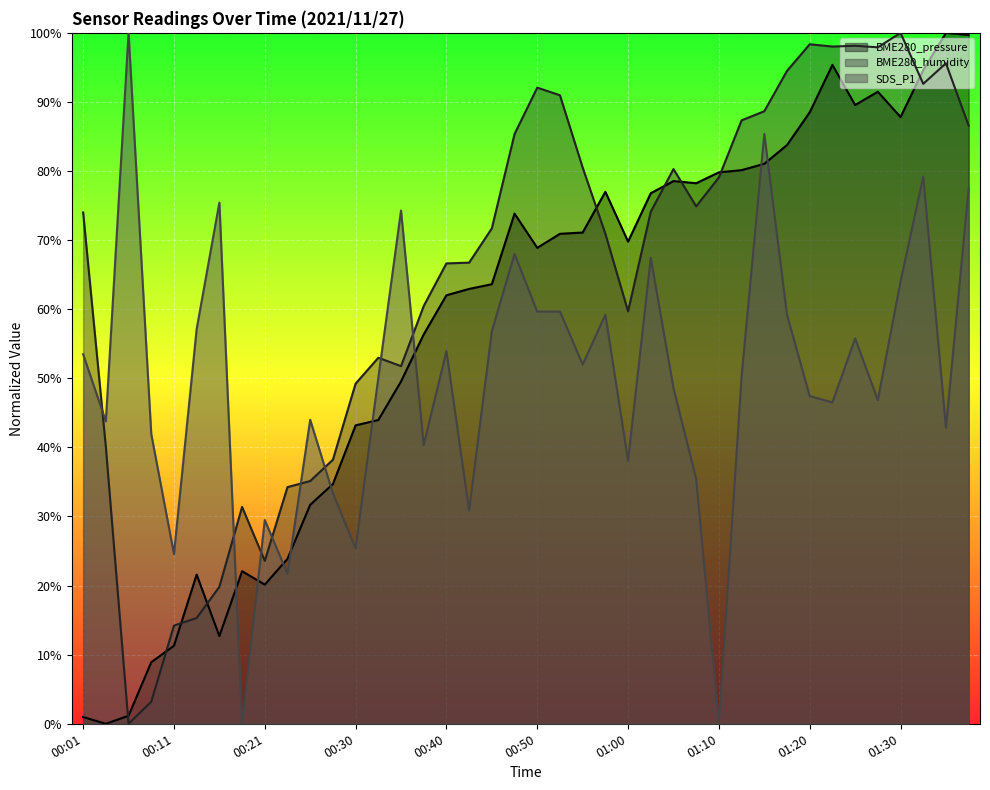

At which category is the sum across all series the highest?

01:32